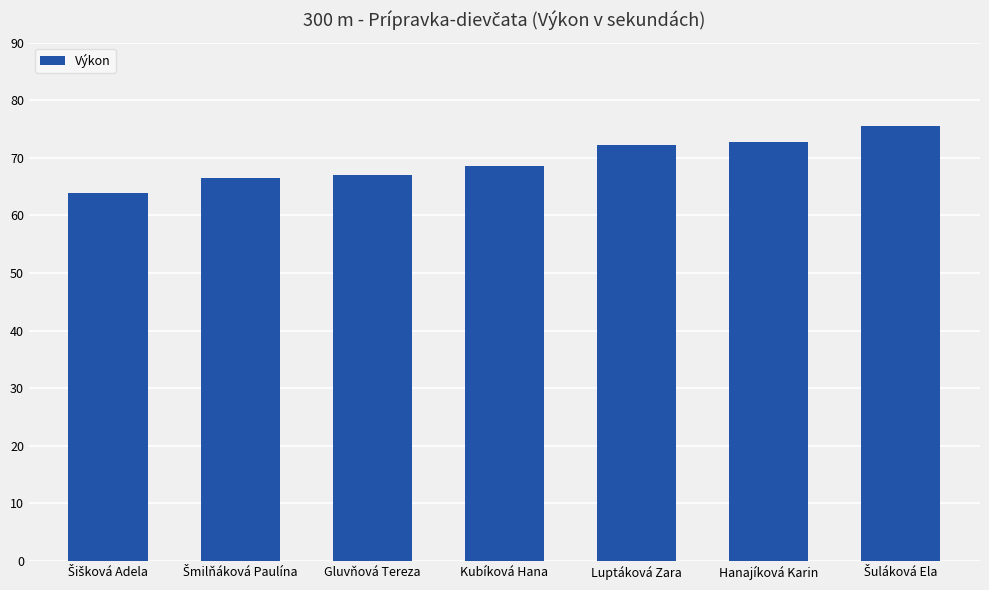

What is the label of the 2nd bar from the right?

Hanajíková Karin